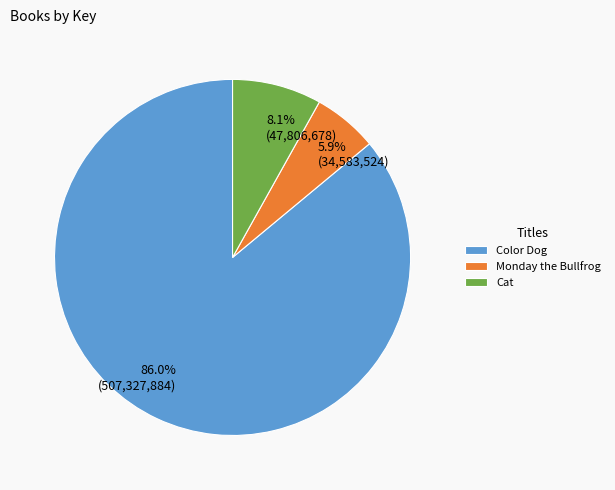

Combined, what portion of the pie is Color Dog and Cat?

94.1%